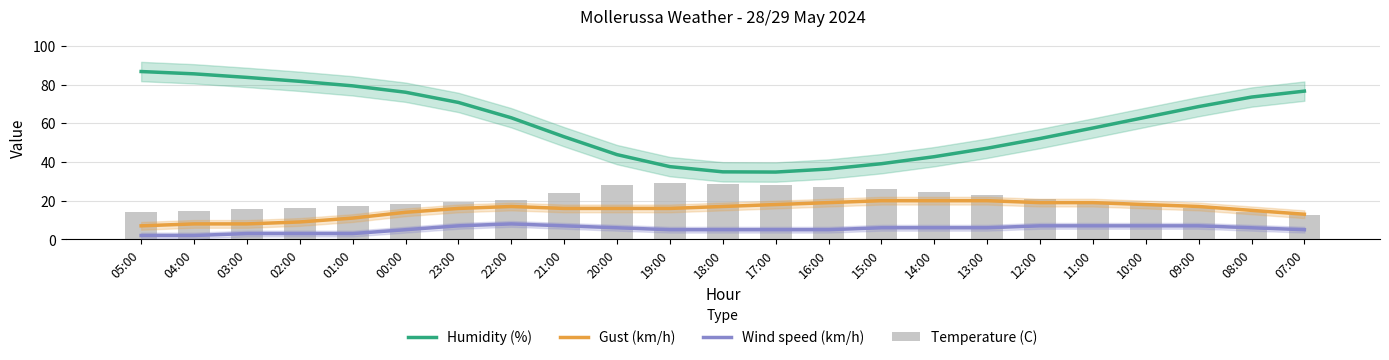

What is the difference between the maximum and minimum values in the Temperature (C) series?

16.5